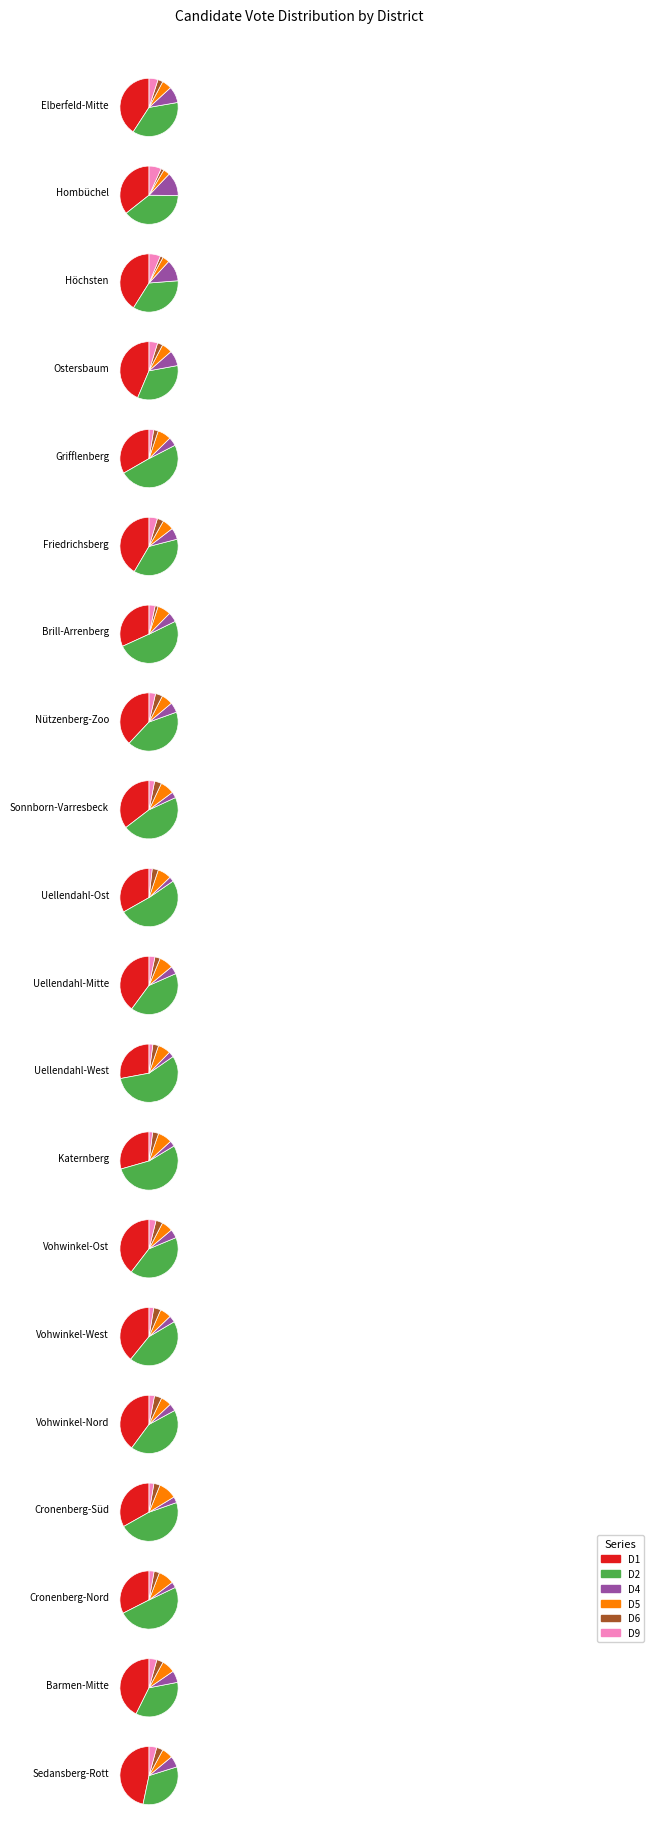

Does Katernberg account for over 50% of the chart?

No